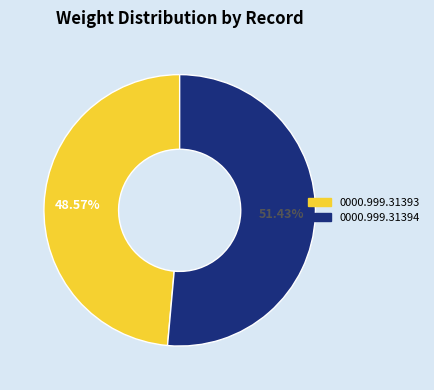

True or false: 0000.999.31394 accounts for 51% of the total.

True